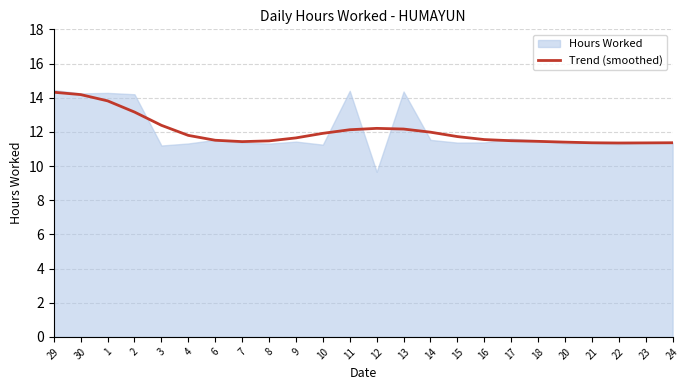

What is the value of the 10th point from the left?

11.6